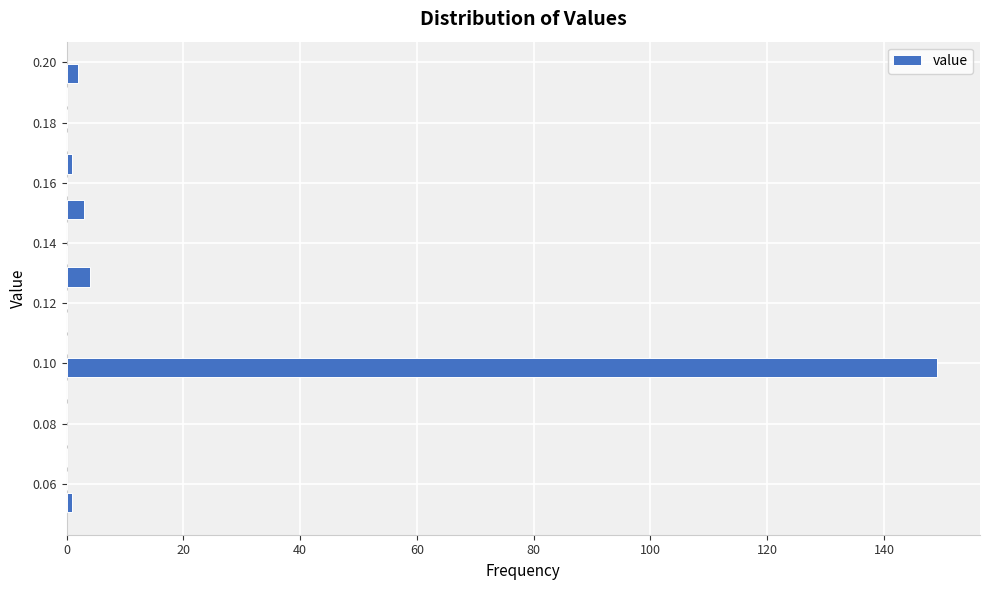

Around what value on the y-axis is the longest bar? Give the approximate position of its centre, as read against the axis.

0.098